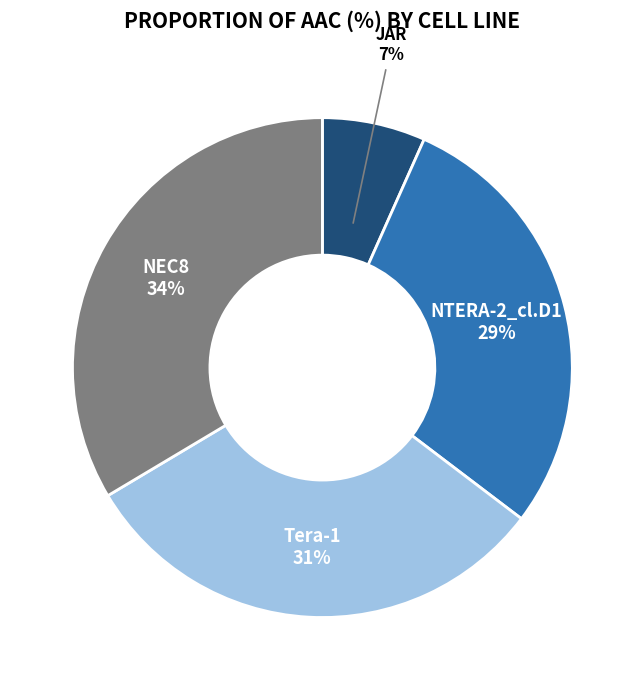

Is it true that NEC8 is 34% of the pie?

True